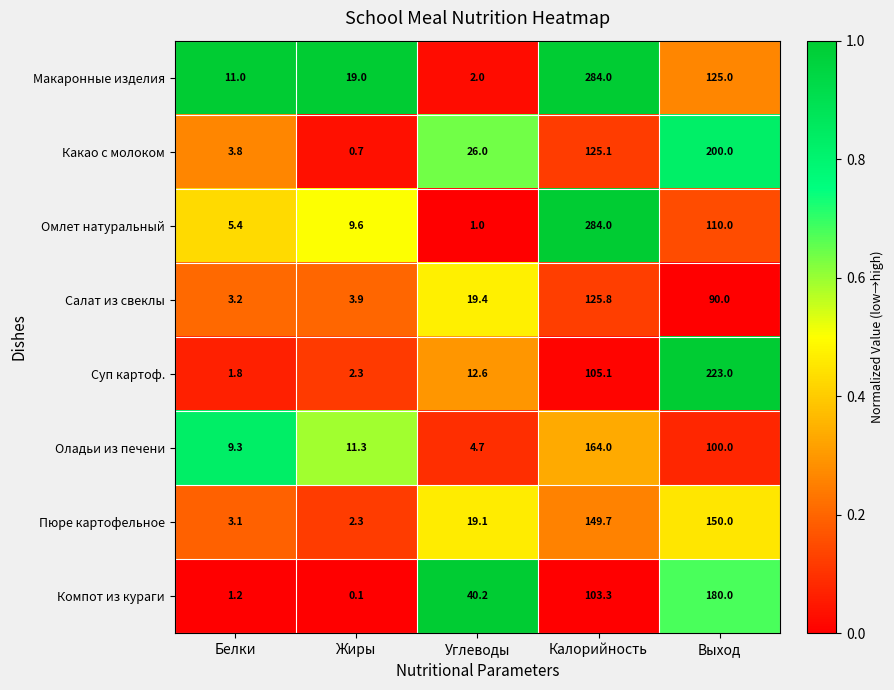

Read the Компот из кураги value at Белки.

1.2